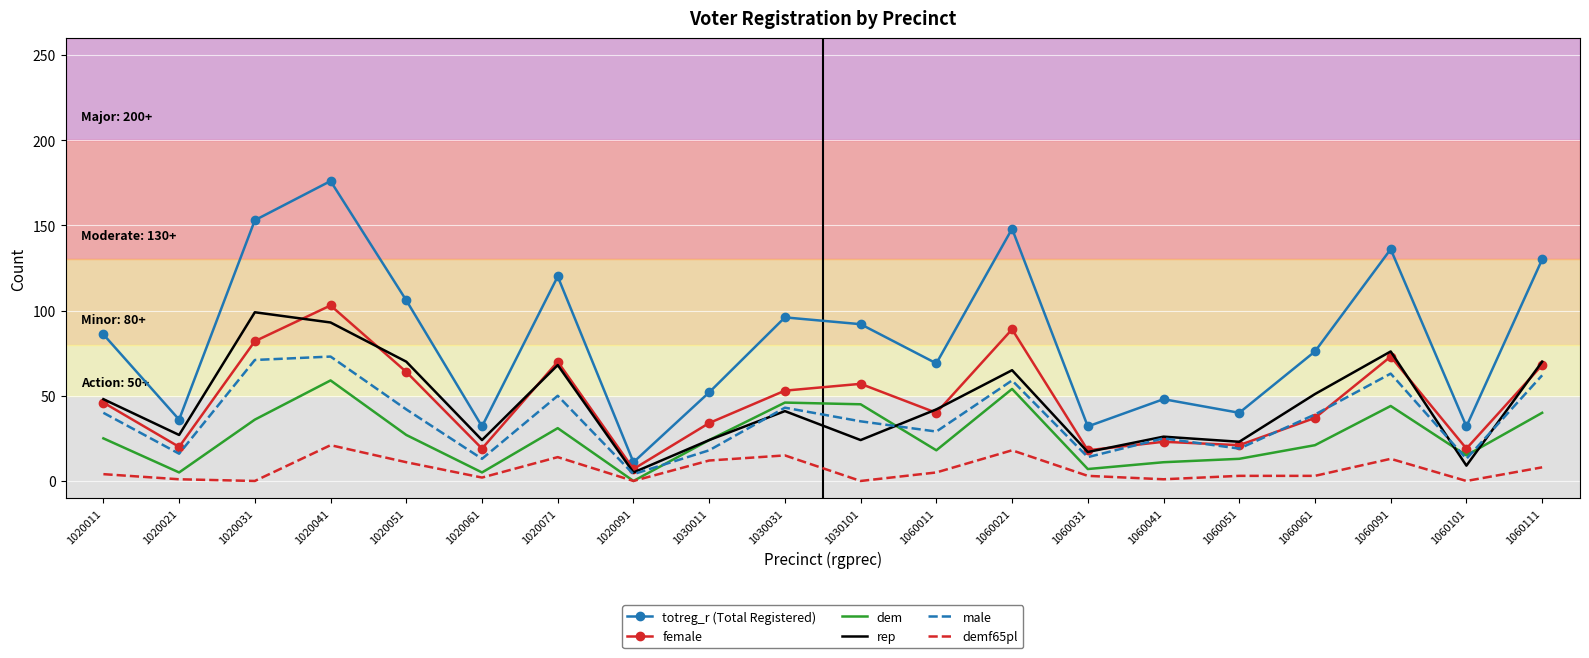

Which series has the largest total across all categories?

totreg_r (Total Registered)